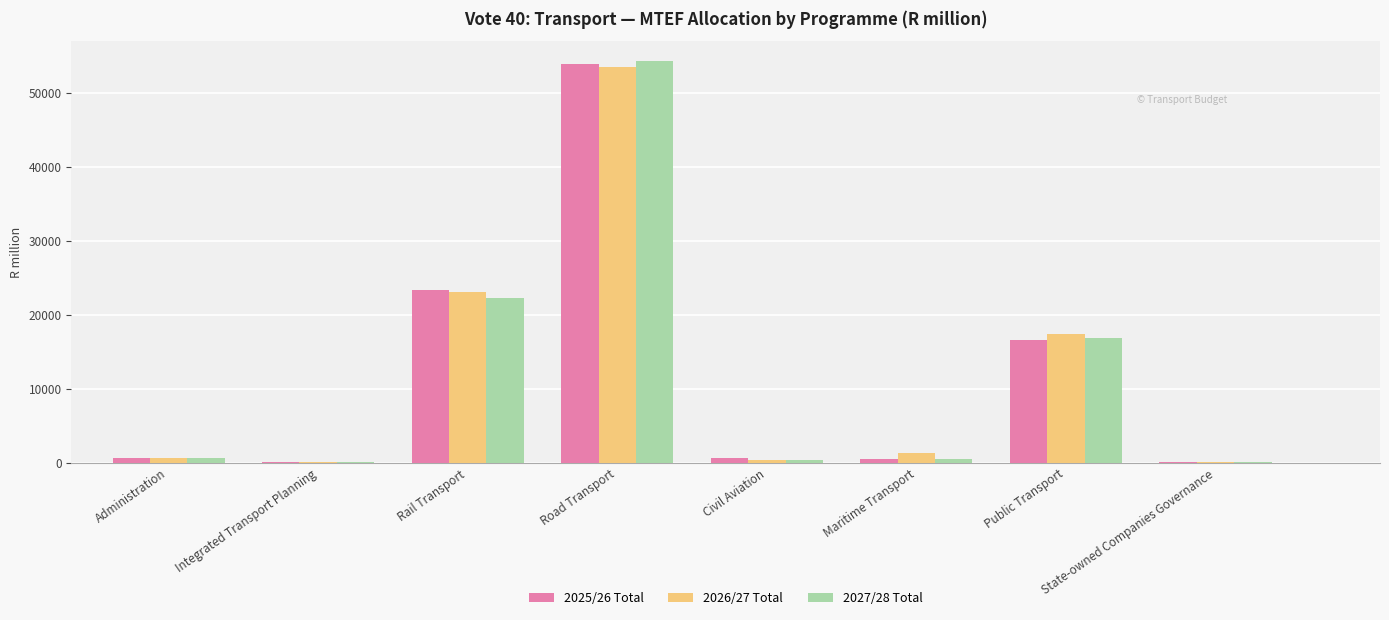

At which category is the sum across all series the highest?

Road Transport